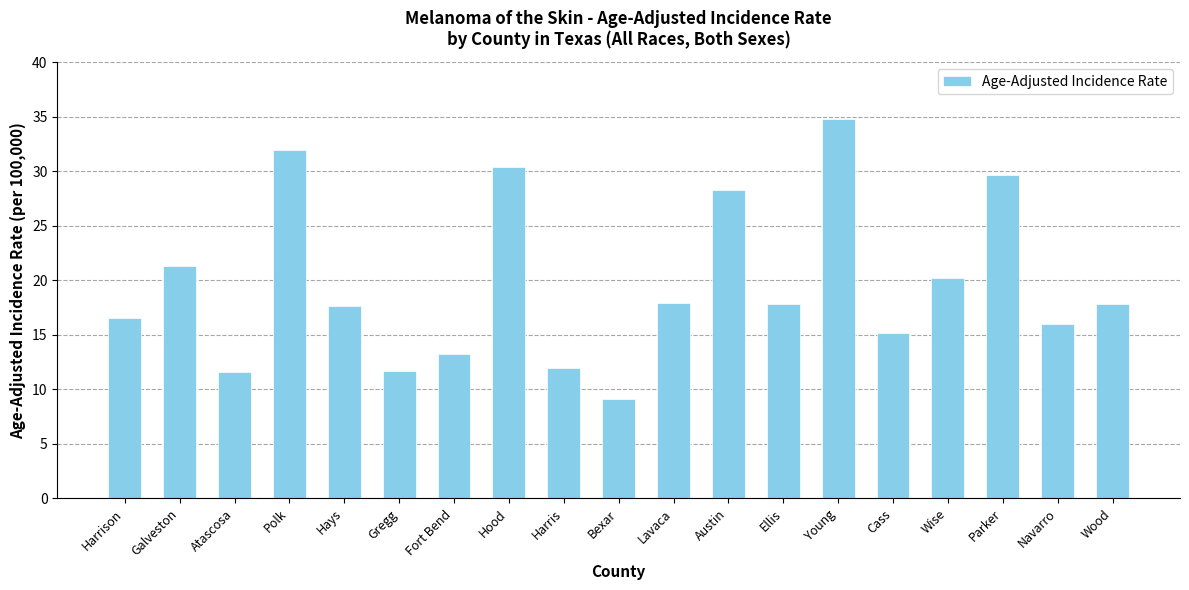

What is the difference between the maximum and second lowest values?

23.2